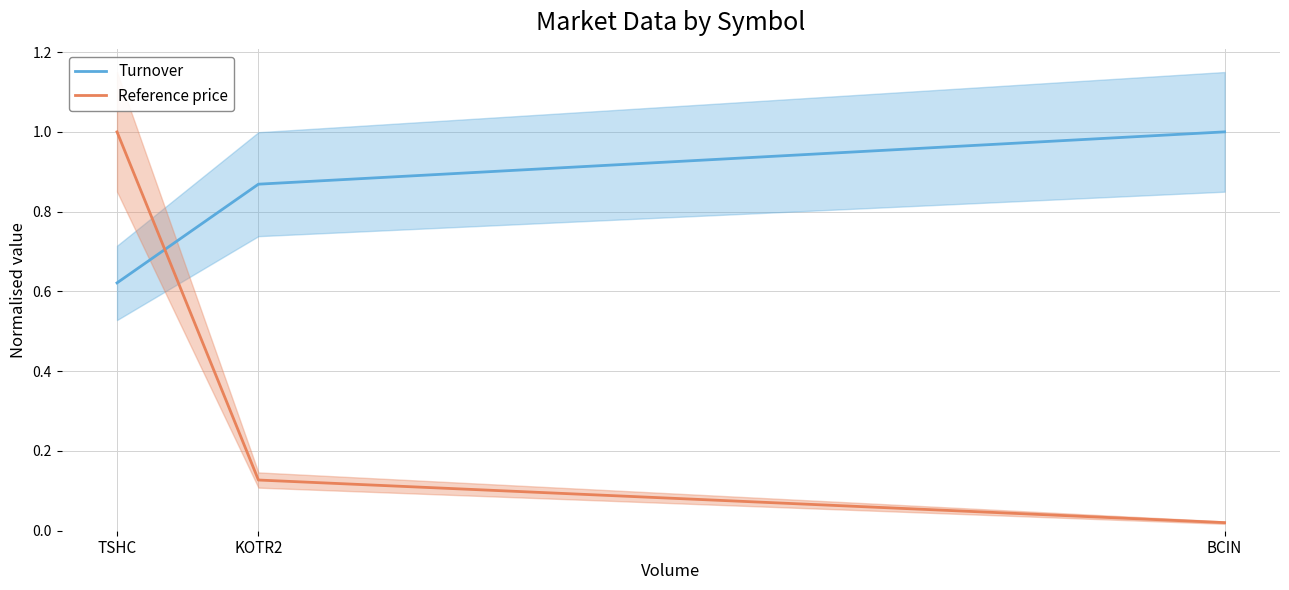

What is the approximate value of Reference price at TSHC?

1.0